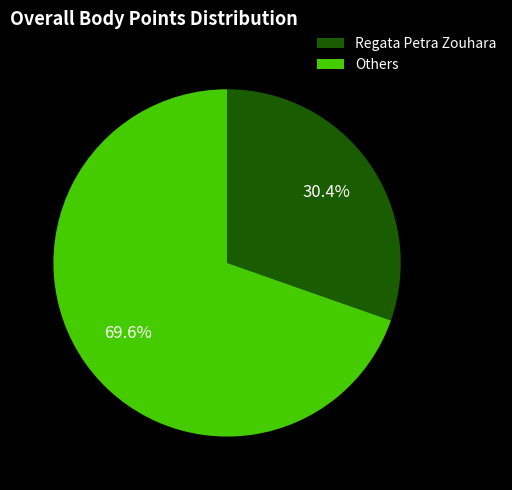

What percentage do Regata Petra Zouhara and Others together represent?

100.0%